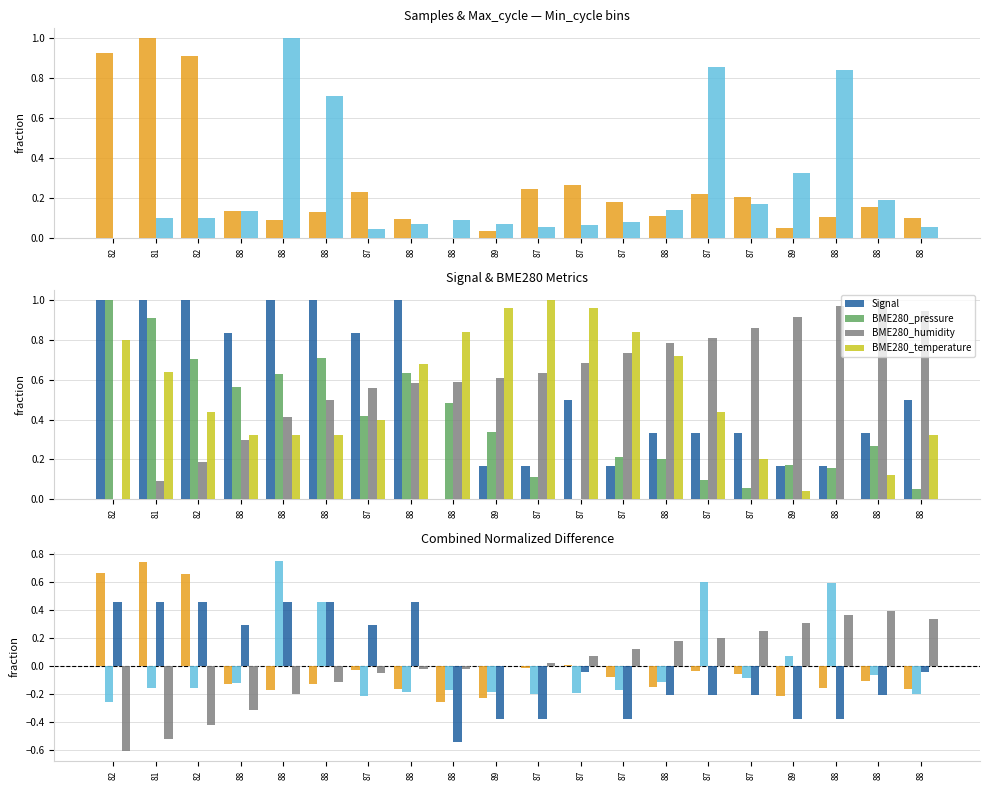

How many bars are there in each group?

6